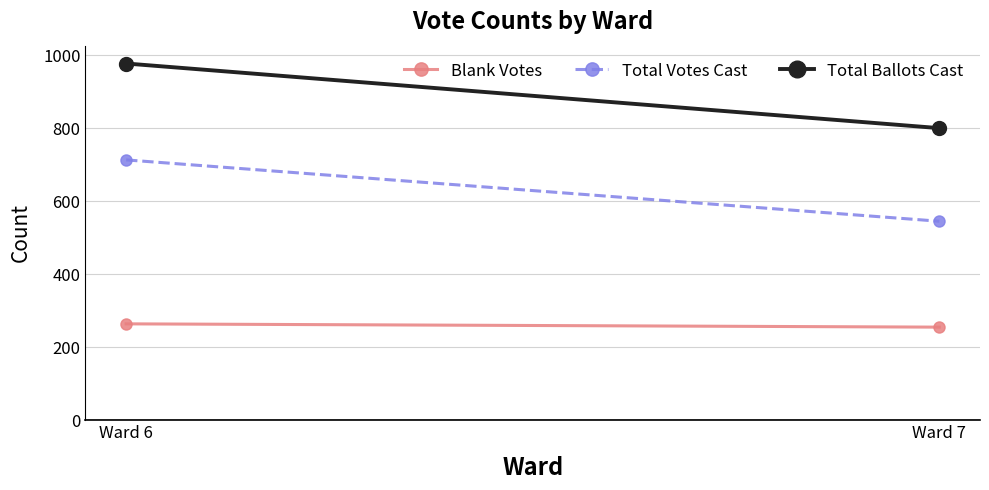

Which series has the largest range (max minus min)?

Total Ballots Cast